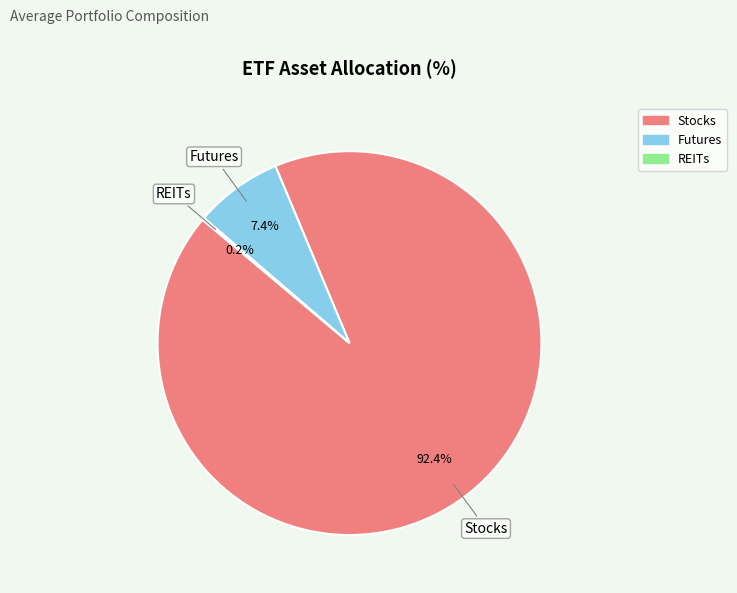

Combined, what portion of the pie is Futures and Stocks?

99.8%